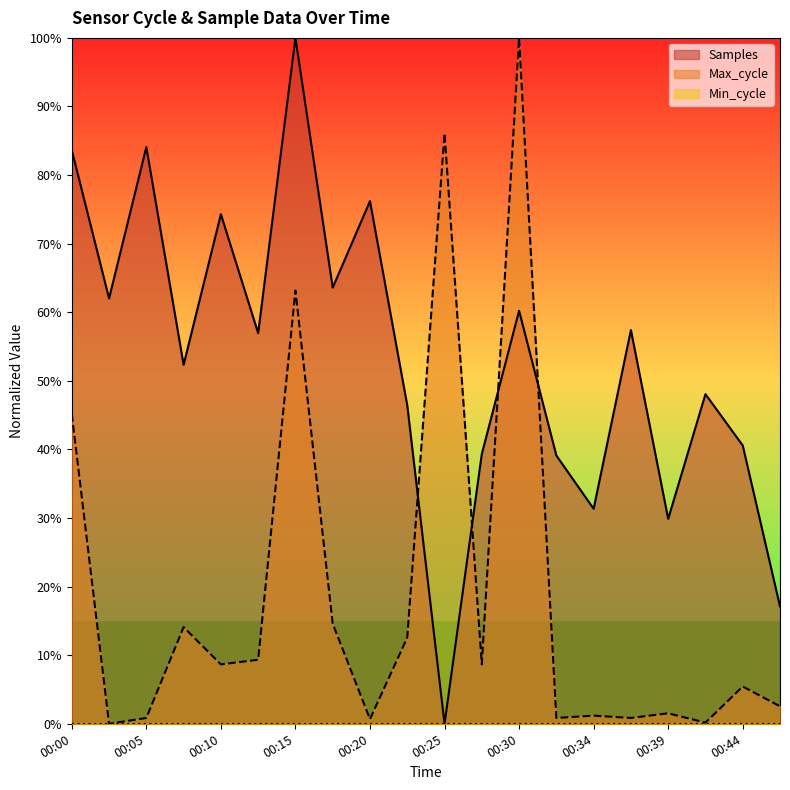

Does the chart display data point markers on the line(s)?

No